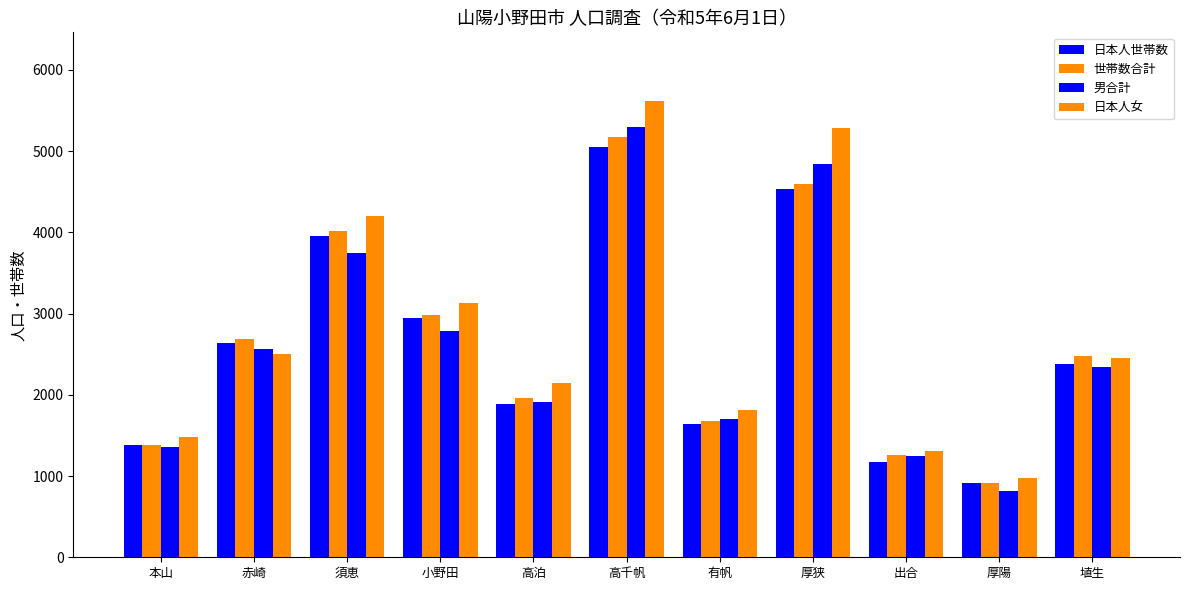

How many values in the 世帯数合計 series are below 2472?

5